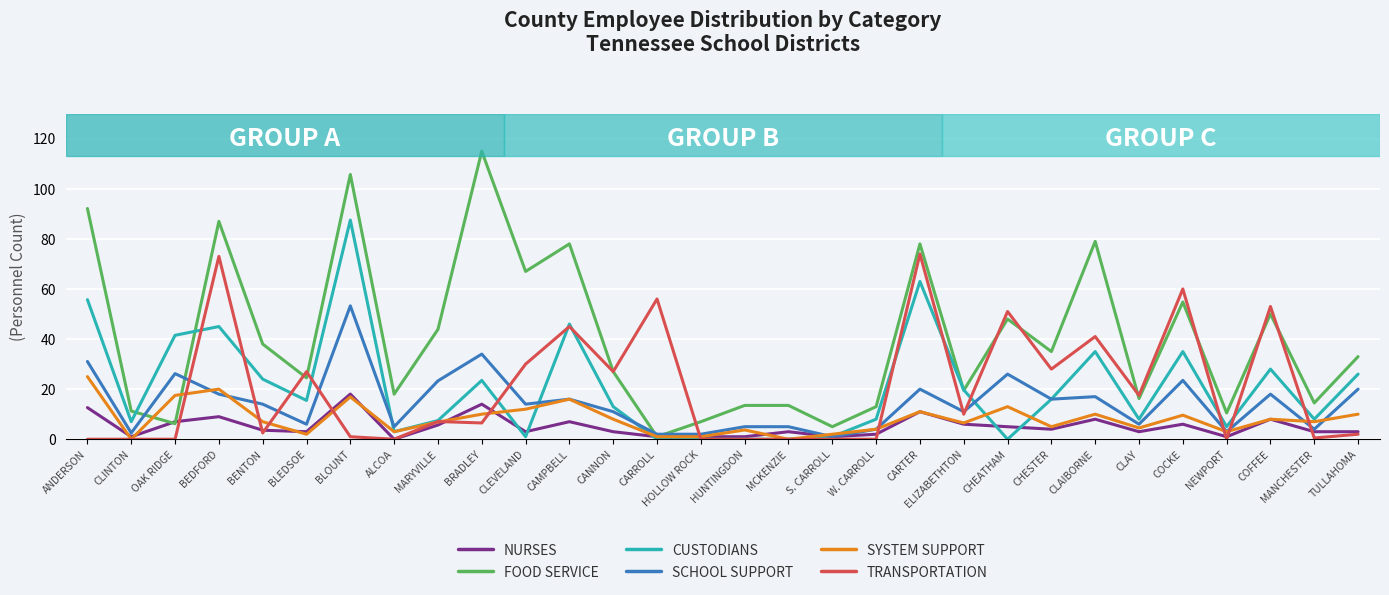

List the series in order of their peak value, lowest first.

NURSES, SYSTEM SUPPORT, SCHOOL SUPPORT, TRANSPORTATION, CUSTODIANS, FOOD SERVICE